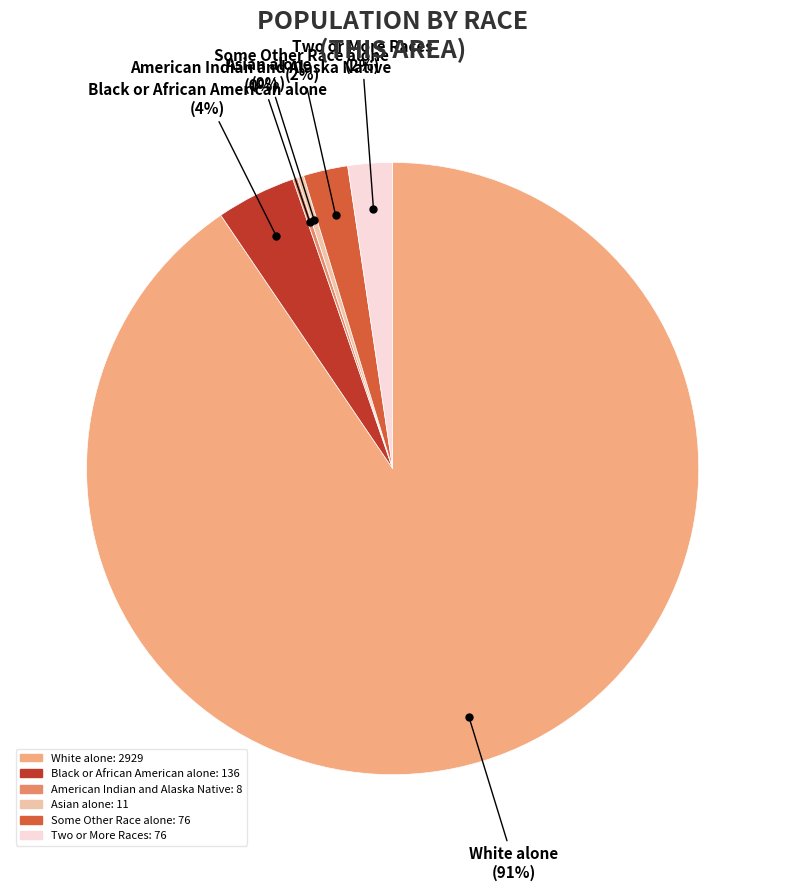

True or false: Black or African American alone accounts for 10% of the total.

False